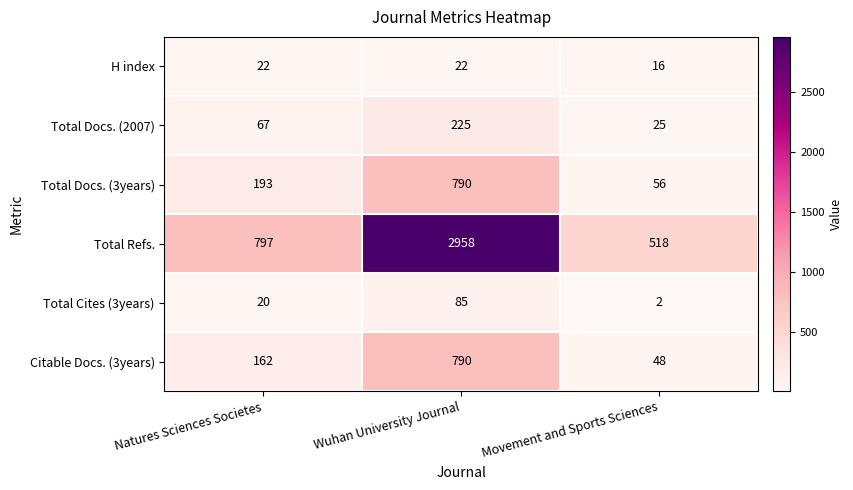

Rank the series at Movement and Sports Sciences from highest to lowest value.

Total Refs., Total Docs. (3years), Citable Docs. (3years), Total Docs. (2007), H index, Total Cites (3years)